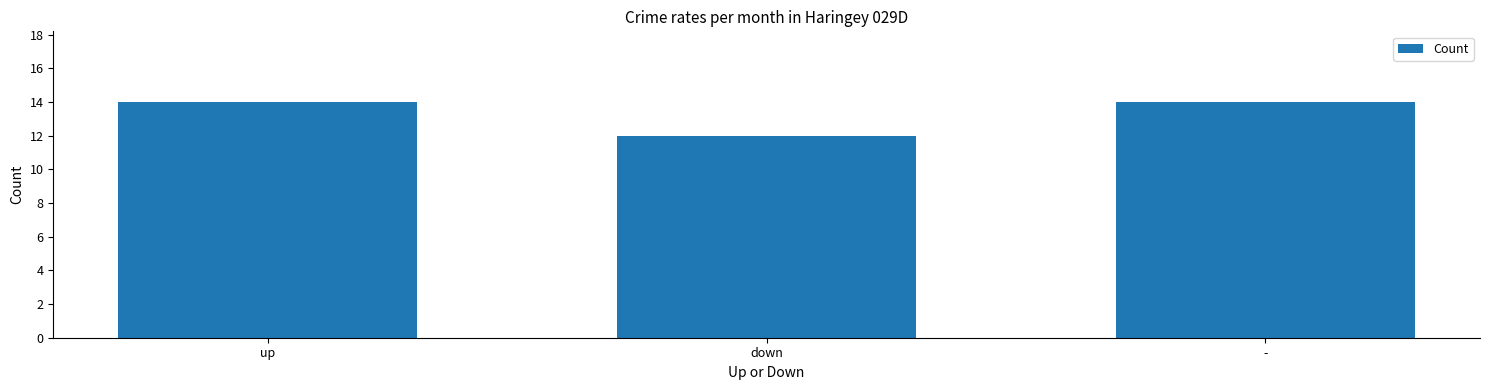

How many data points are less than 14?

1